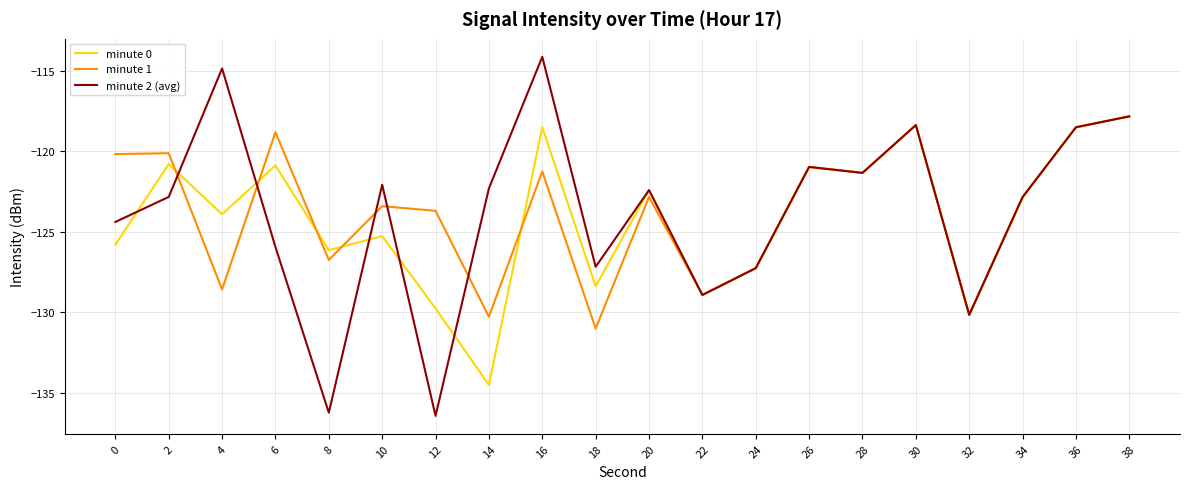

What is the difference between the highest and lowest values at 2?

2.7